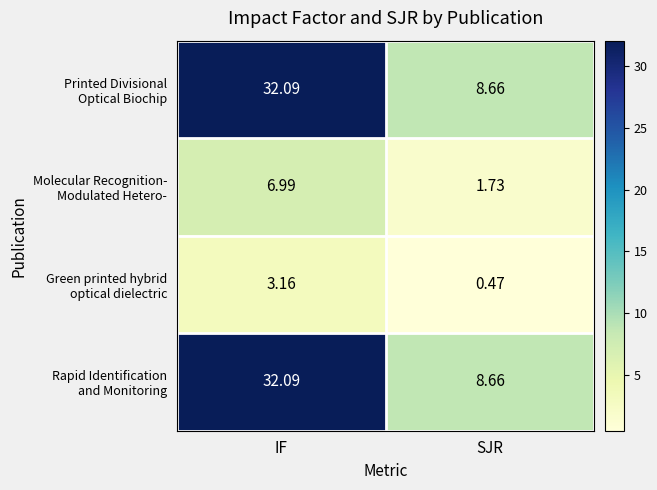

Which category has the highest value across all series?

IF